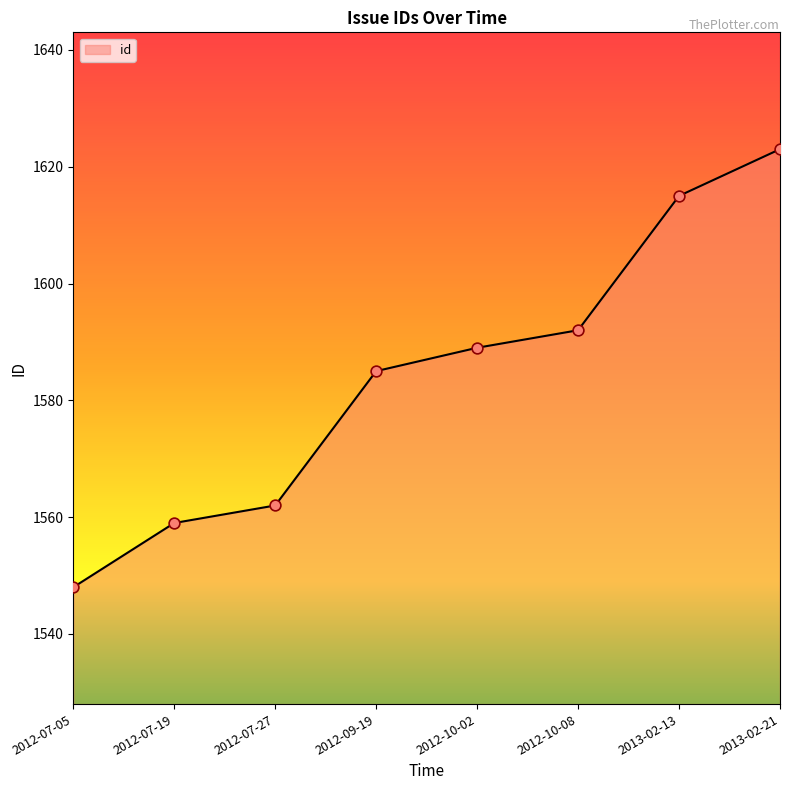

What is the change in value from 2012-07-19 to 2013-02-13?

+56